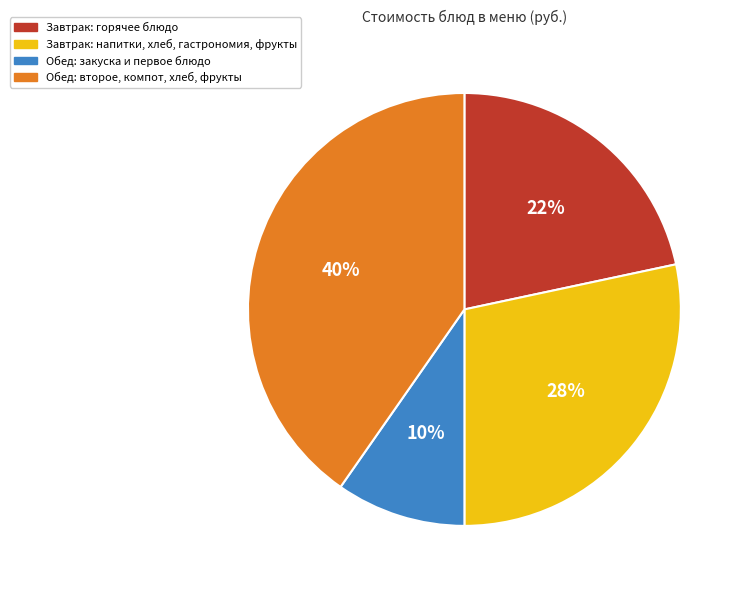

Does Завтрак: напитки, хлеб, гастрономия, фрукты account for over 50% of the chart?

No